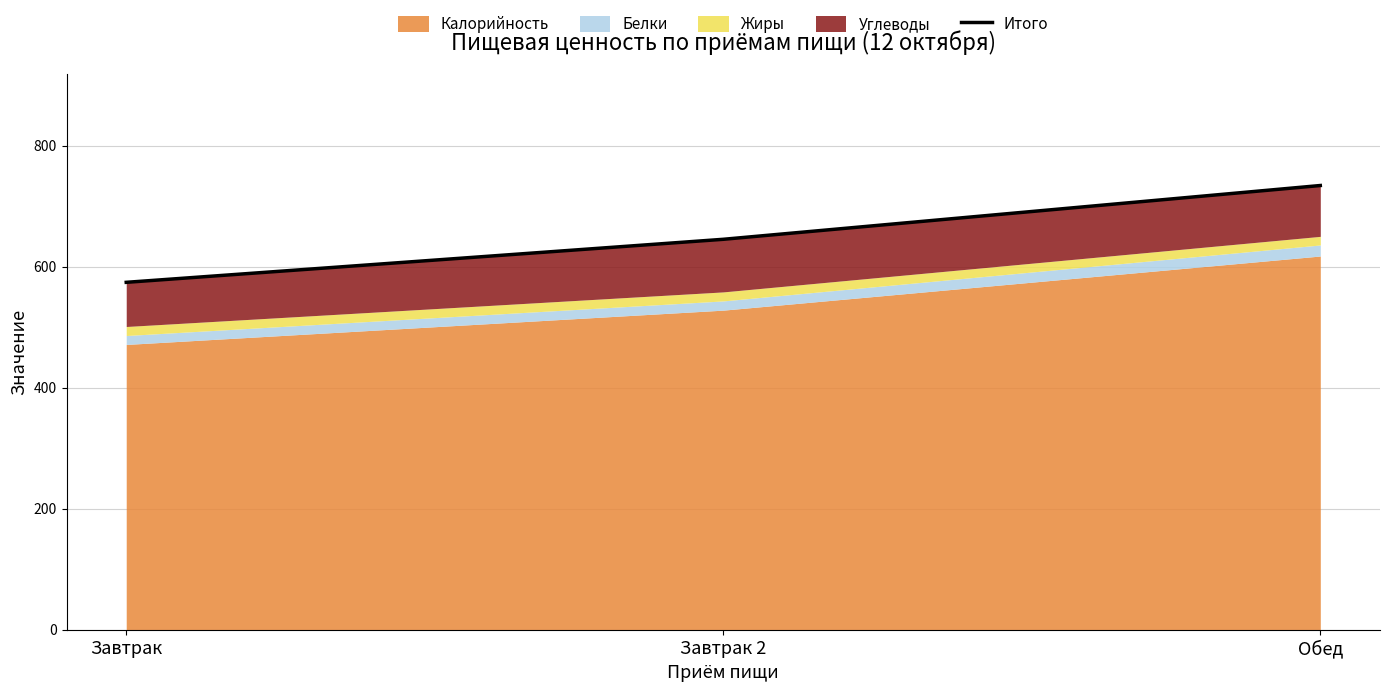

Reading left to right, list all the values displayed in this chart.

Завтрак=574.1	Завтрак 2=645.2	Обед=734.1